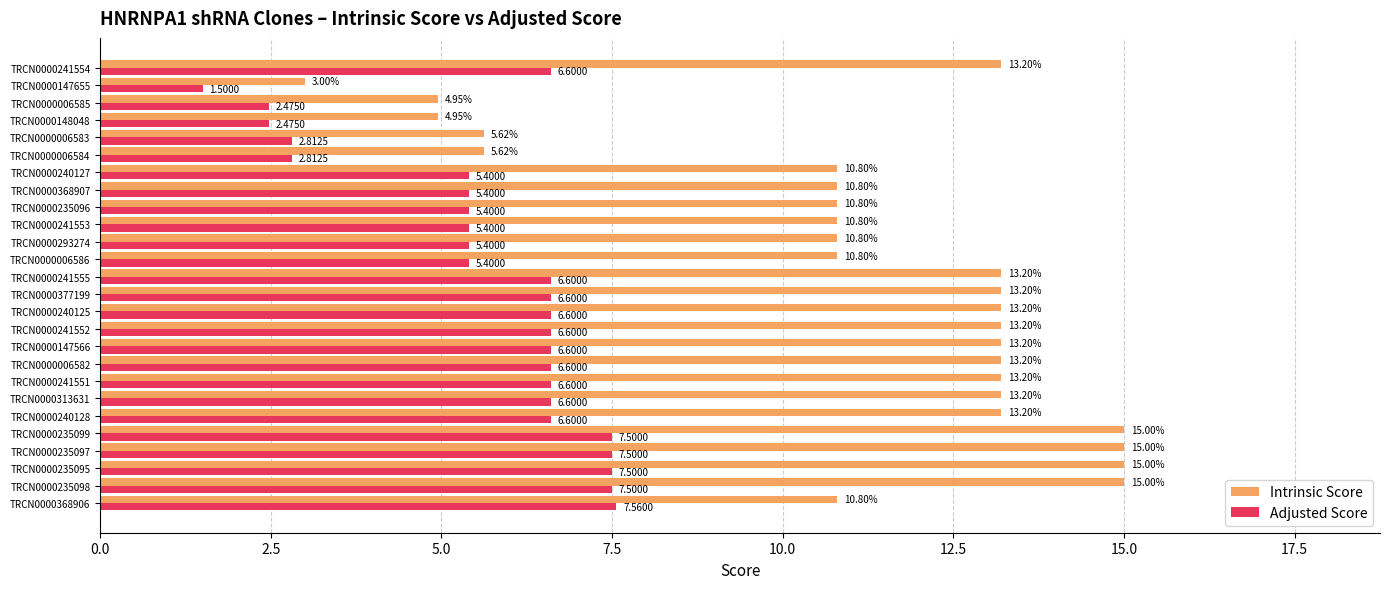

At how many categories does at least one series exceed 8?

21